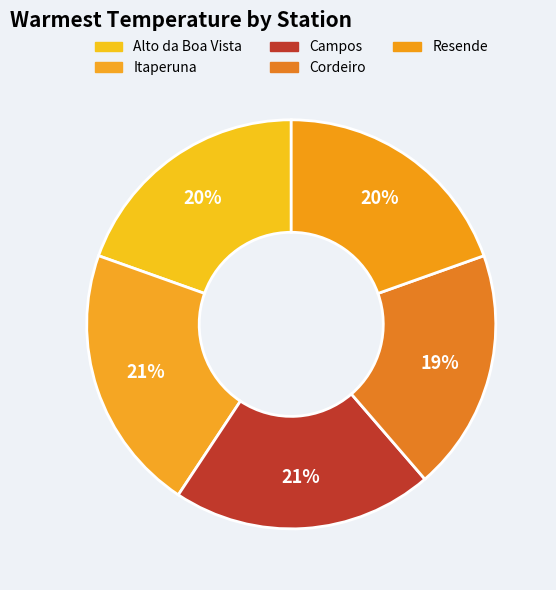

True or false: Campos accounts for 21% of the total.

True